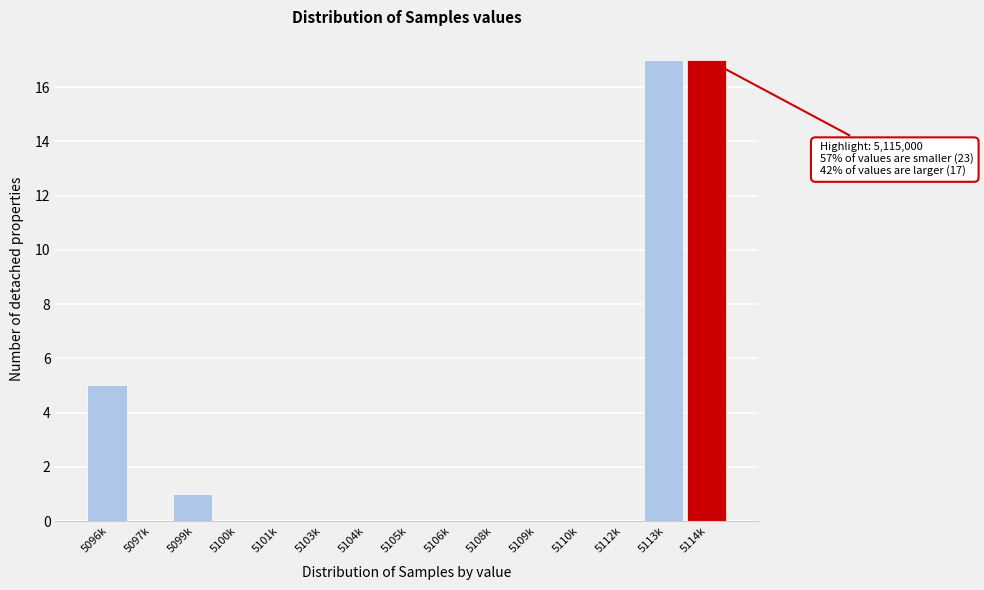

Reading right to left, list all the values displayed in this chart.

5114k=17	5113k=17	5112k=0	5110k=0	5109k=0	5108k=0	5106k=0	5105k=0	5104k=0	5103k=0	5101k=0	5100k=0	5099k=1	5097k=0	5096k=5